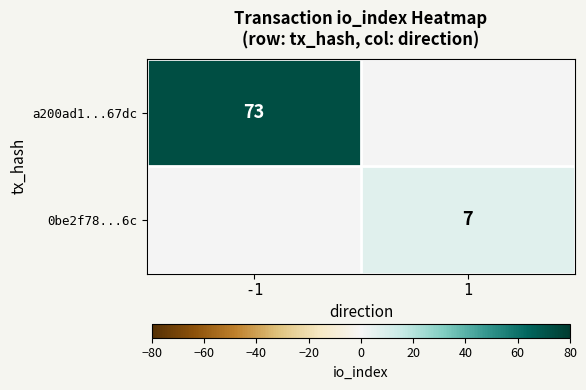

Is it true that a200ad1...67dc equals 73 at -1?

True